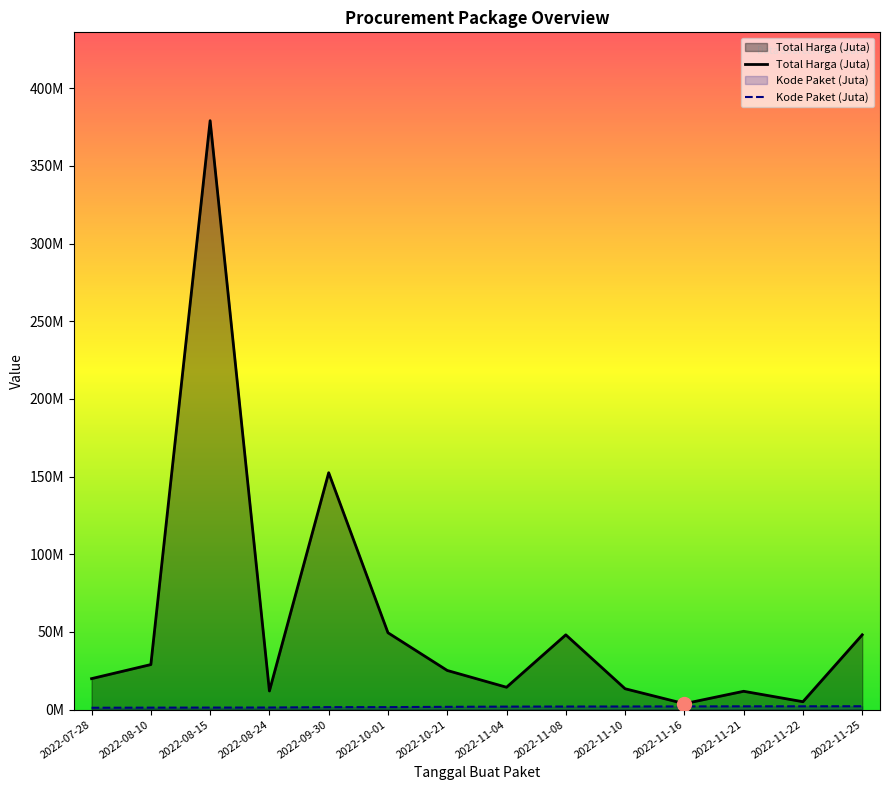

What is the smallest value displayed?

1.2